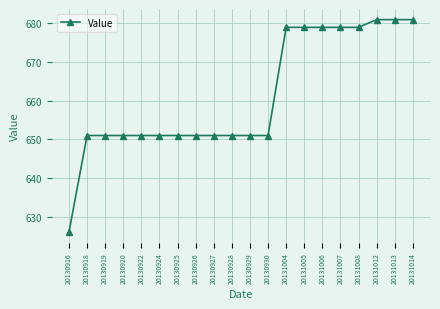

Does the chart have visible grid lines?

Yes